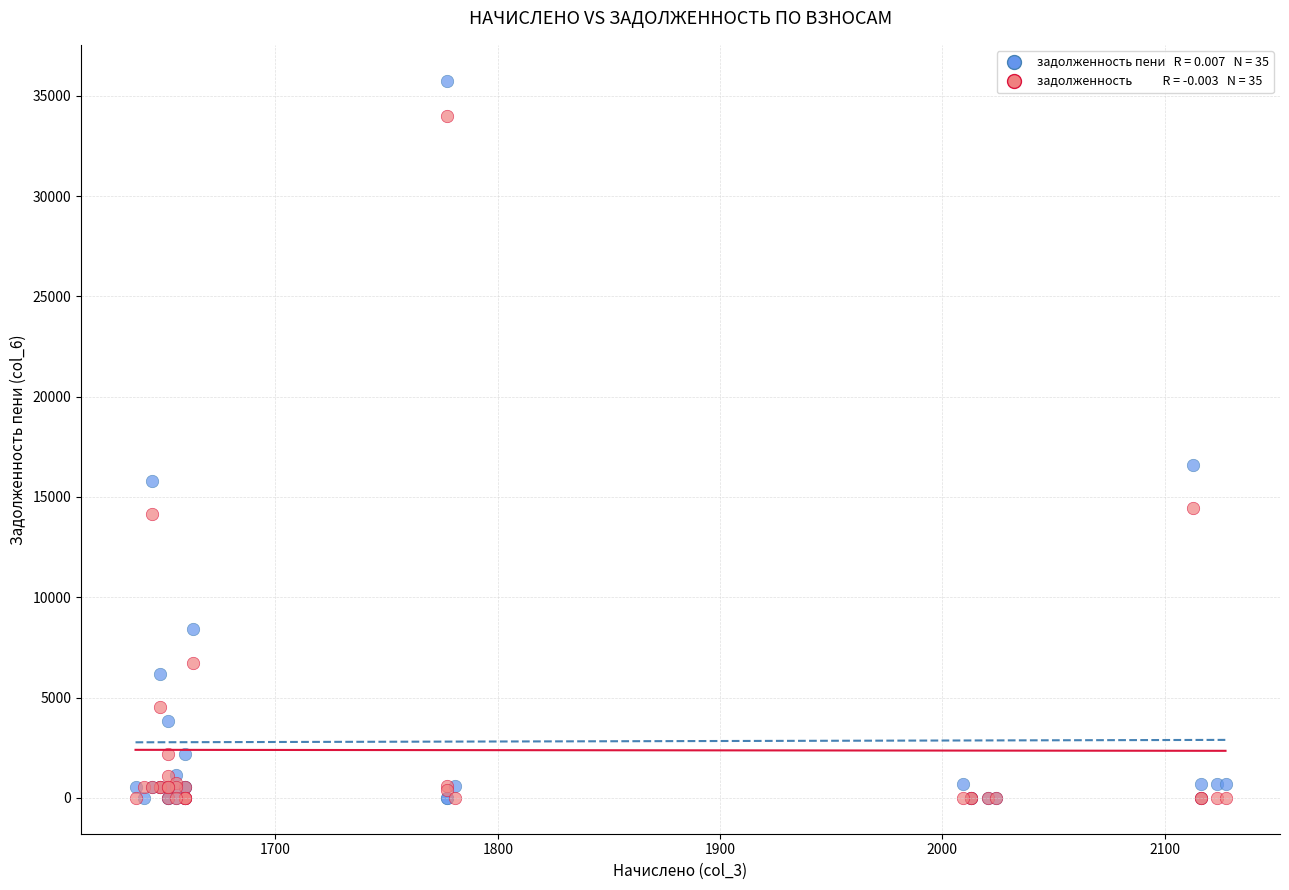

Across all series, what Y value is closest to 17877?

16571.8